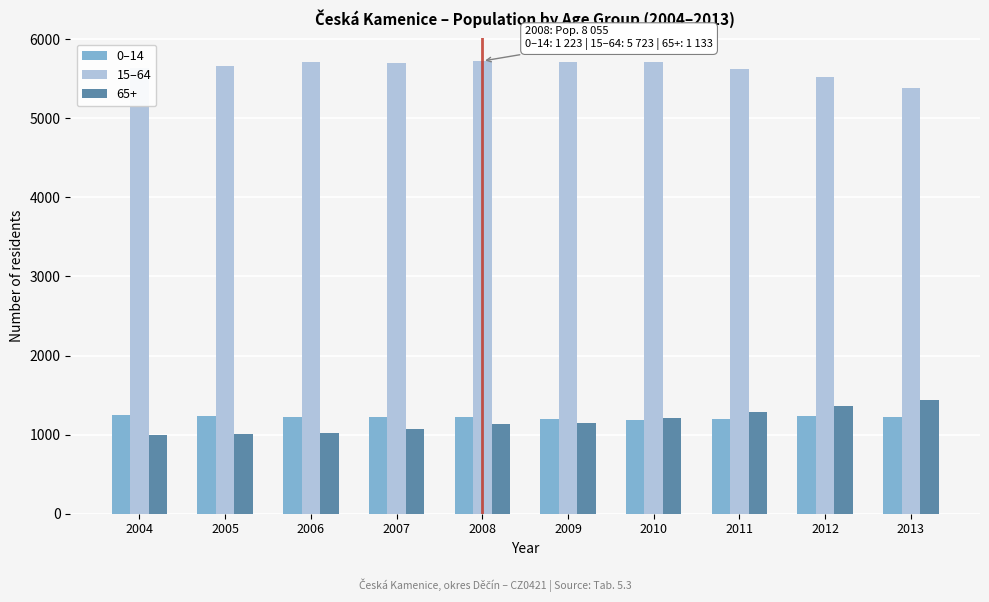

What is the minimum value for 0–14?

1190